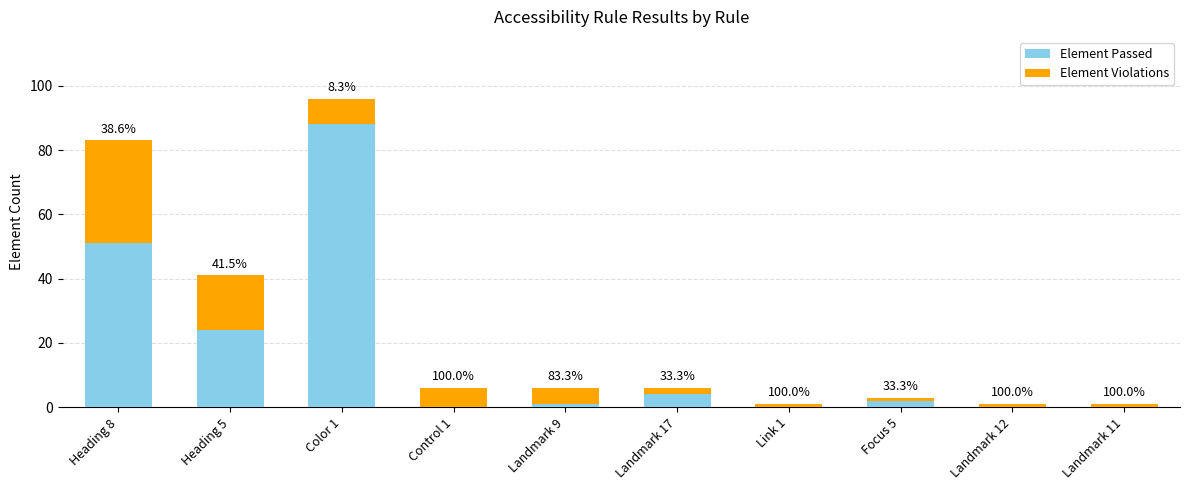

What are all the series names shown in the legend?

Element Passed, Element Violations